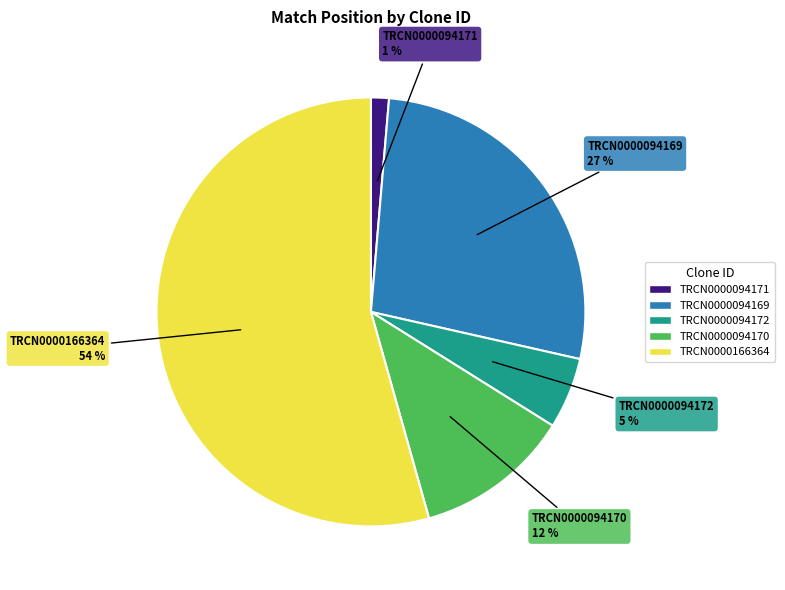

To the nearest percent, what percentage of the pie is TRCN0000094172?

5%